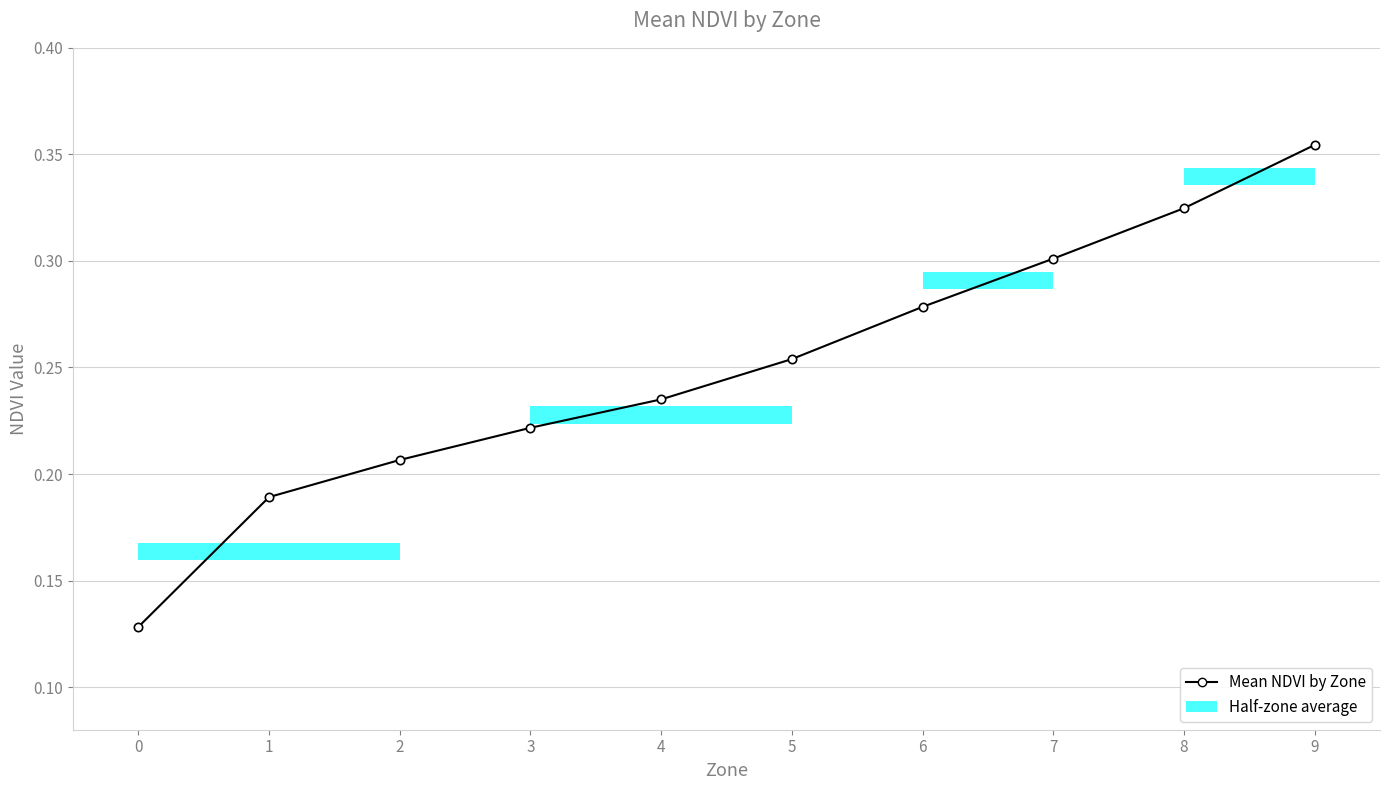

What is the value of the 9th point from the left?

0.3